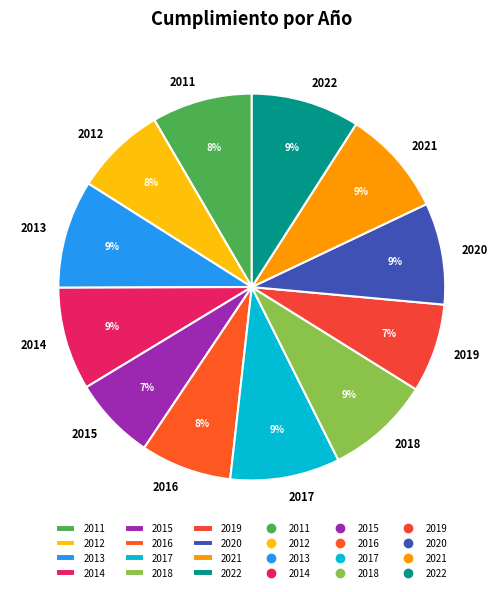

To the nearest percent, what is the average slice percentage?

8%